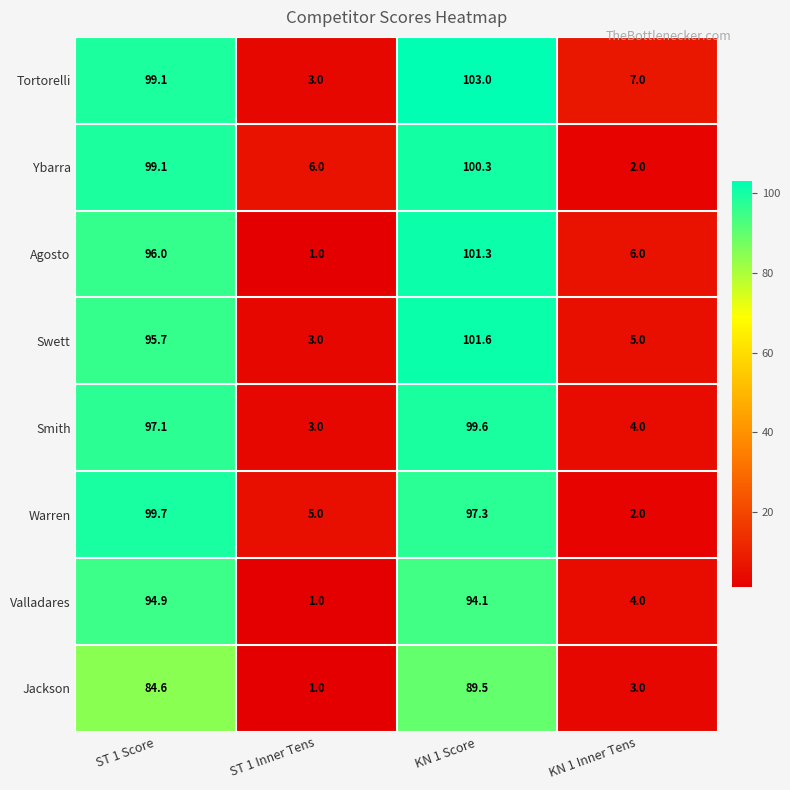

The value of Agosto at ST 1 Score is 96.0. True or false?

True